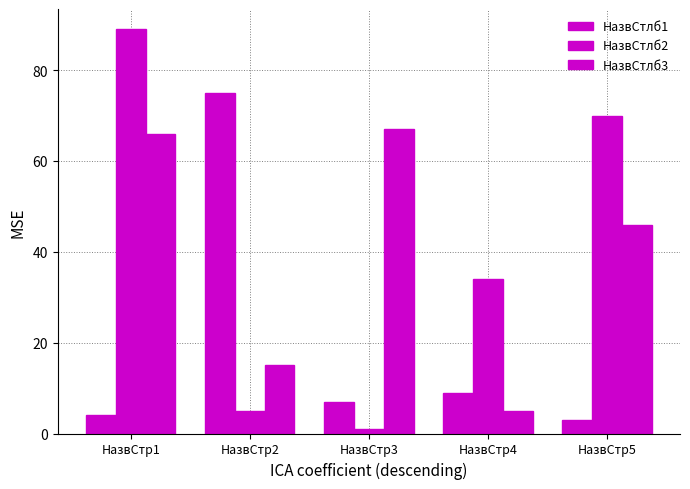

List the series in order of their peak value, highest first.

НазвСтлб2, НазвСтлб1, НазвСтлб3